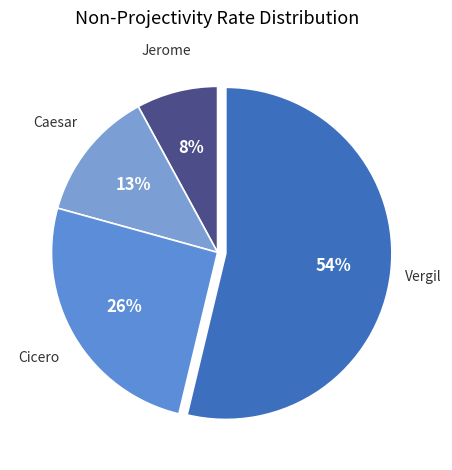

How many segments does this pie chart have?

4